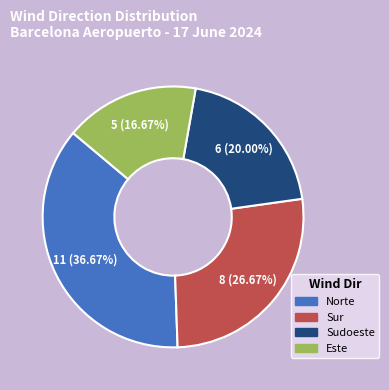

Combined, do Norte and Este account for over 50%?

Yes